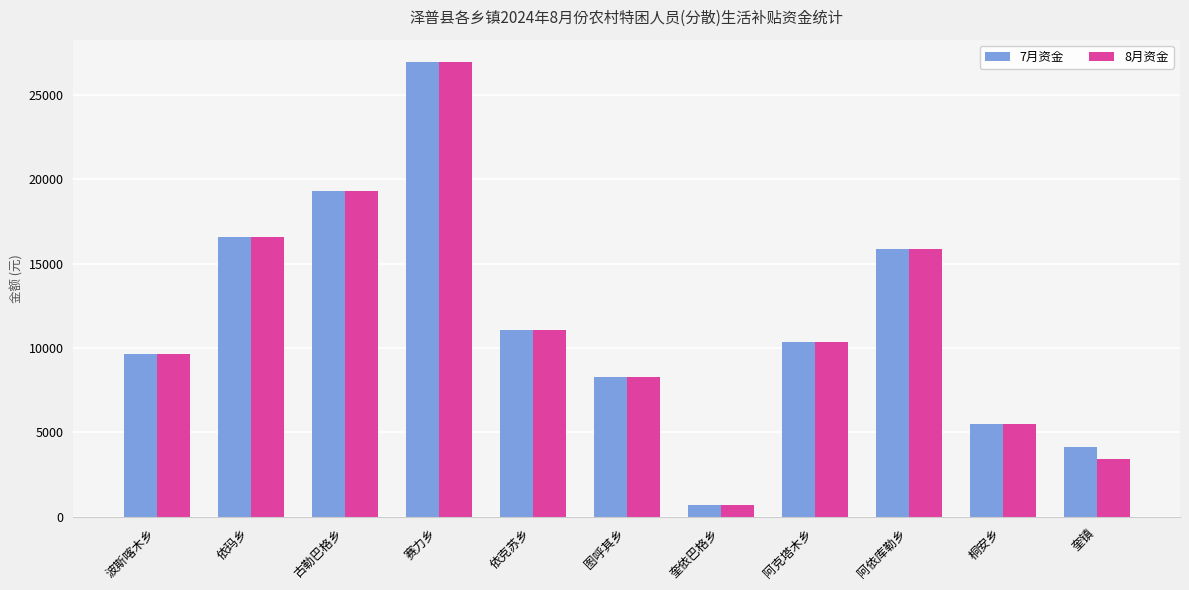

List the labels in order of 7月资金 value, largest first.

赛力乡, 古勒巴格乡, 依玛乡, 阿依库勒乡, 依克苏乡, 阿克塔木乡, 波斯喀木乡, 图呼其乡, 桐安乡, 奎镇, 奎依巴格乡